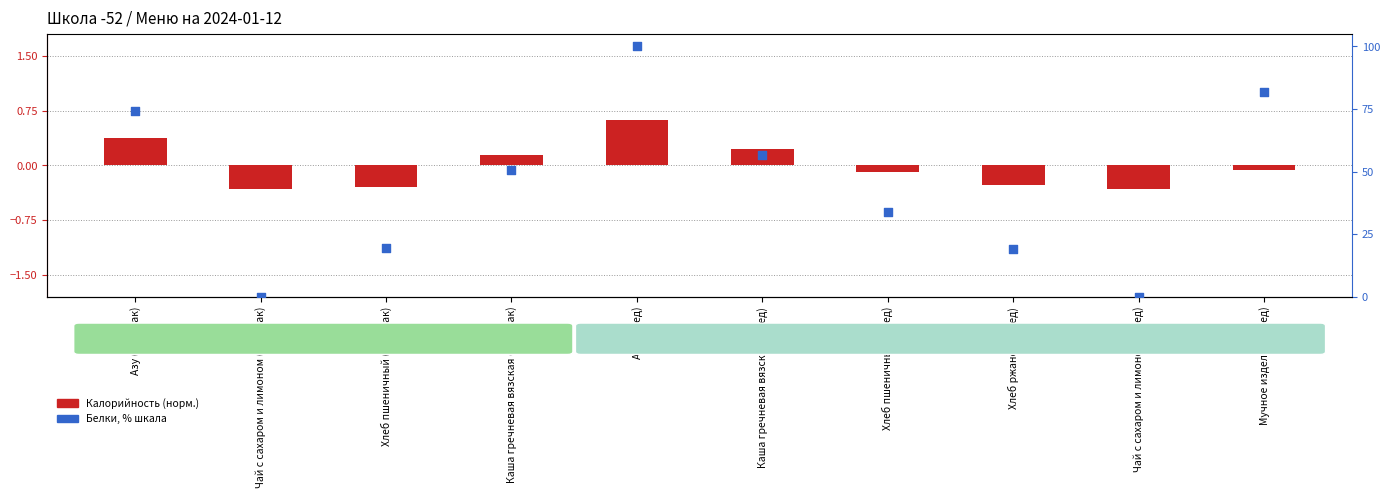

What is the total value across all series at Чай с сахаром и лимоном (Обед)?

-0.3